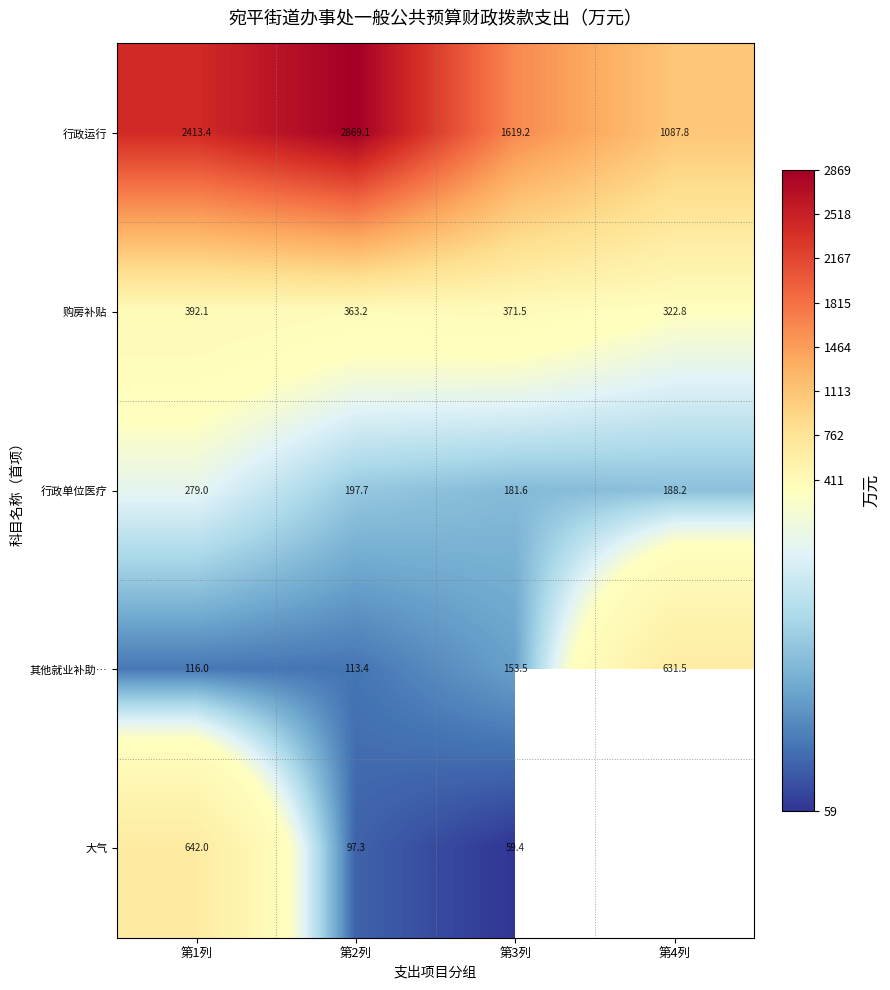

At 第1列, list the series in order from largest to smallest.

行政运行, 大气, 购房补贴, 行政单位医疗, 其他就业补助…